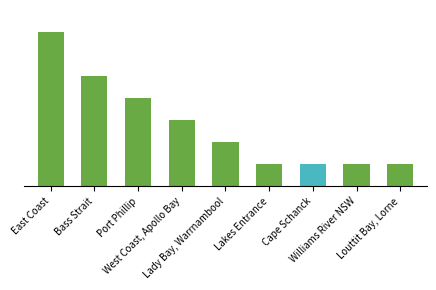

Are the bars horizontal?

No